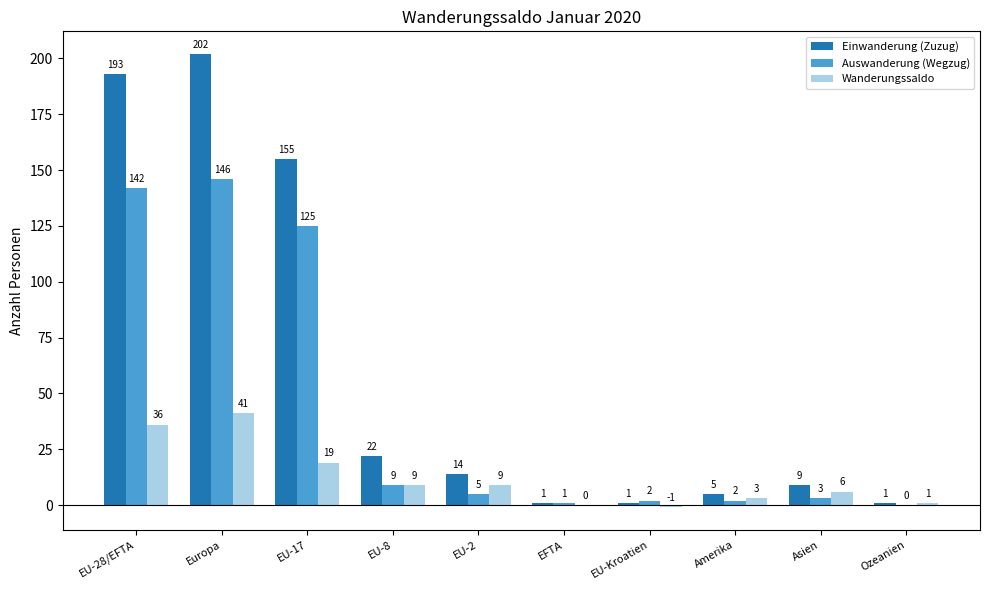

What is the highest value of the Einwanderung (Zuzug) series?

202